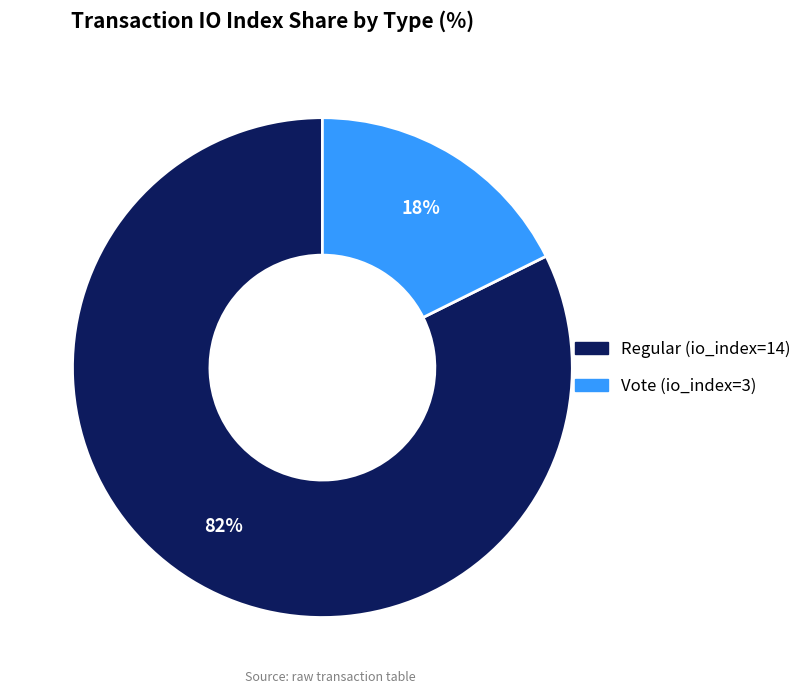

The Vote (io_index=3) slice represents 30% of the pie. True or false?

False